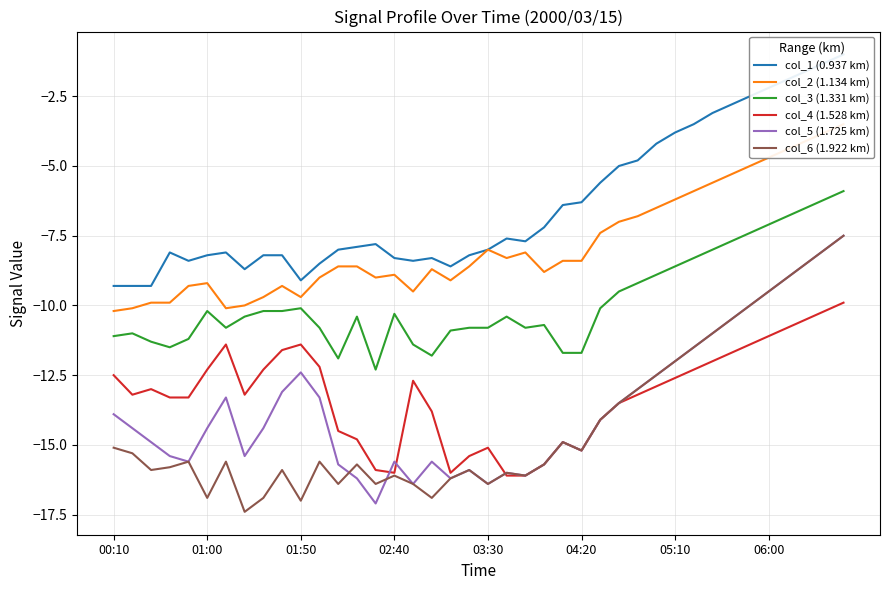

True or false: col_4 (1.528 km) and col_3 (1.331 km) cross at least once.

False